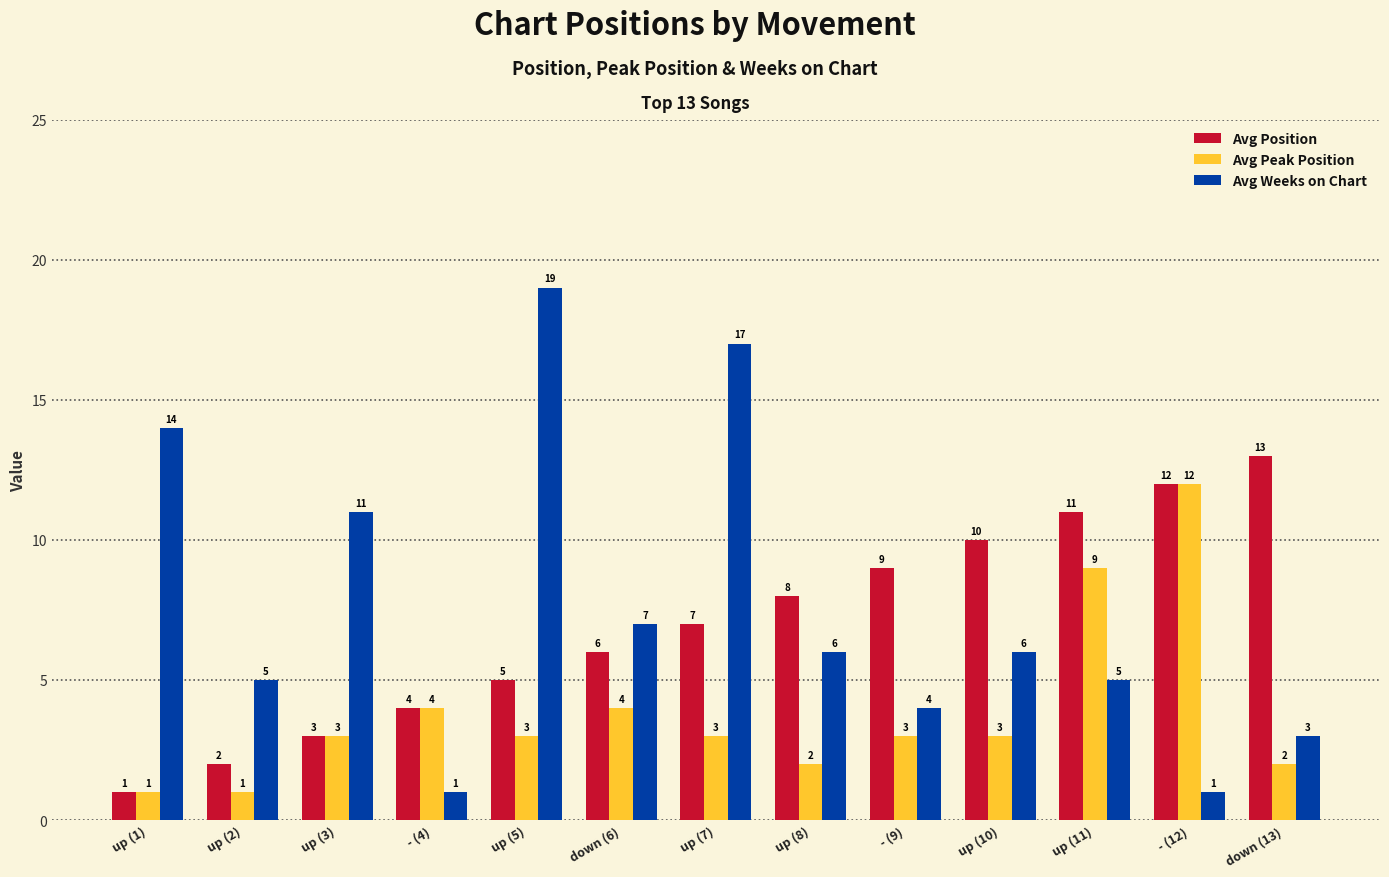

What is the average value of the Avg Position series?

7